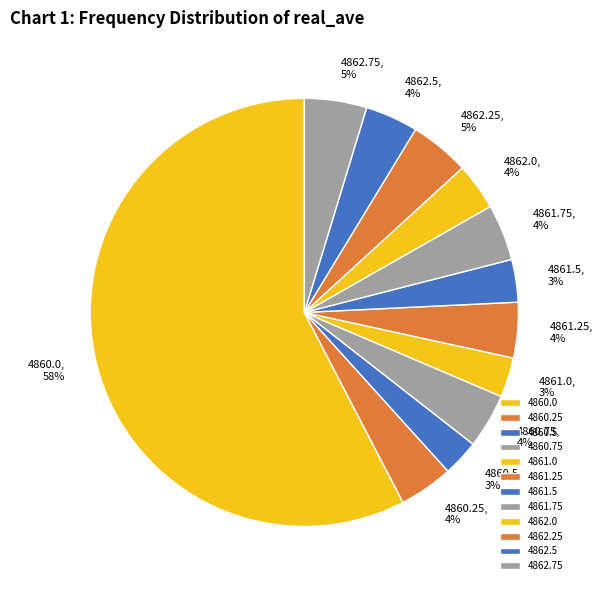

Between 4861.0 and 4860.0, which is larger?

4860.0